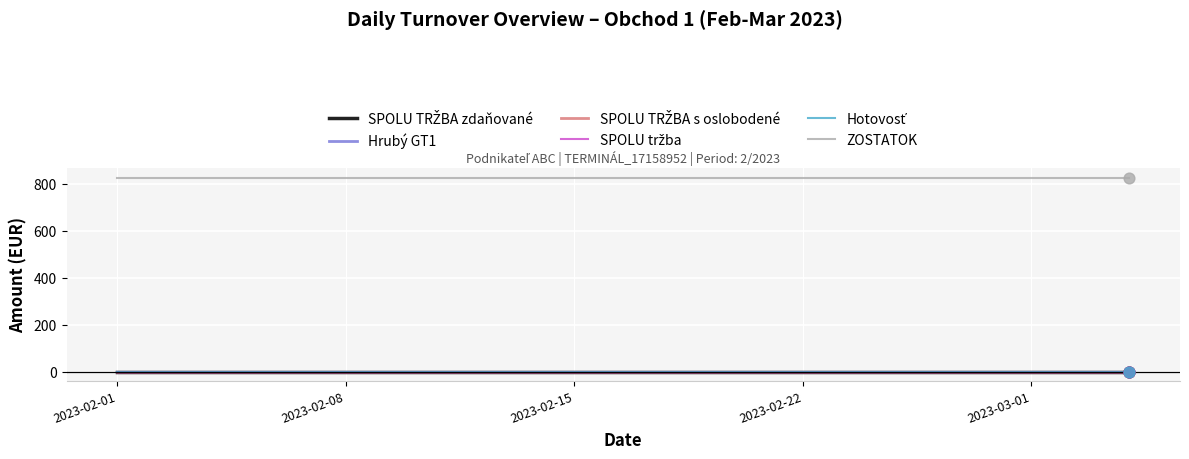

Does the chart have visible grid lines?

Yes